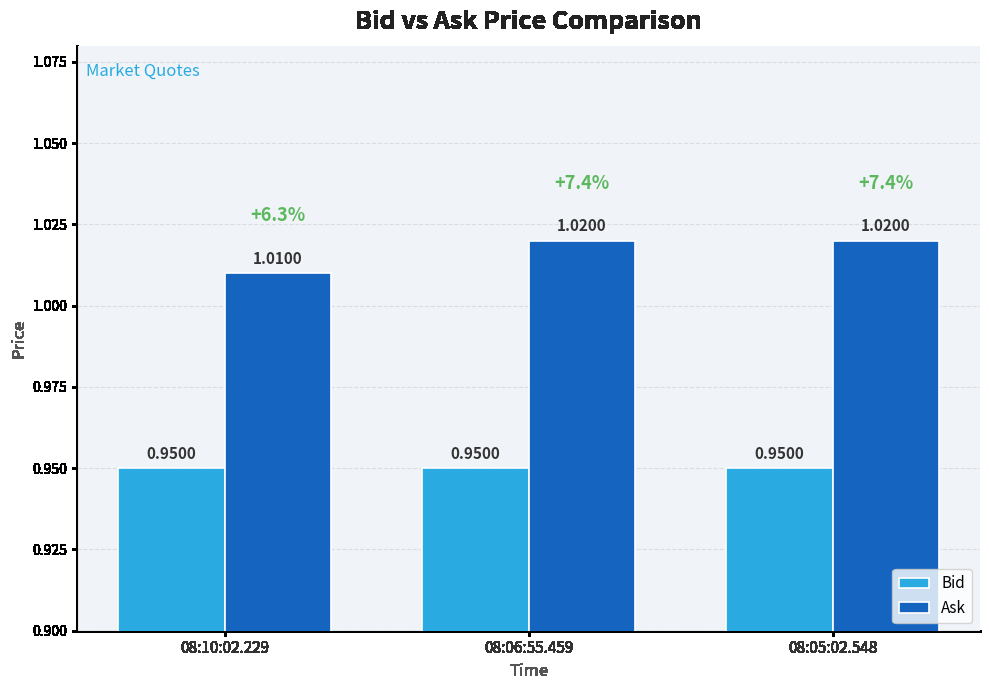

List the series in order of their overall mean, highest first.

Ask, Bid